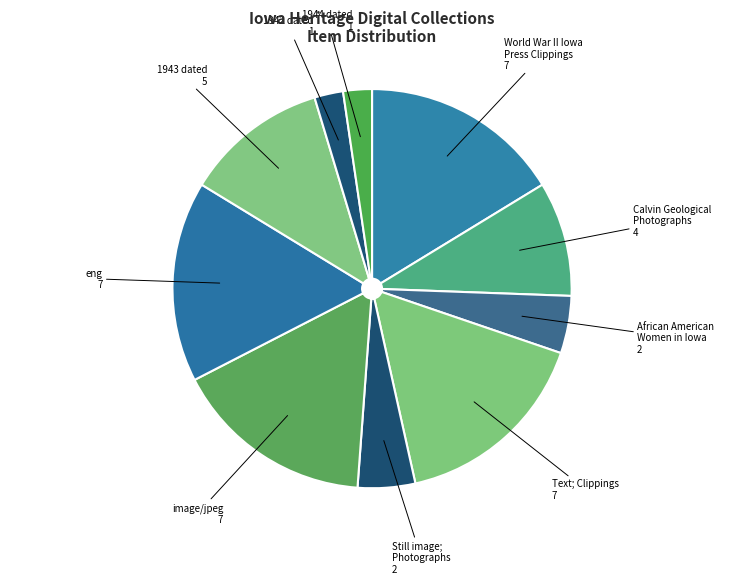

Does African American Women in Iowa account for over 50% of the chart?

No